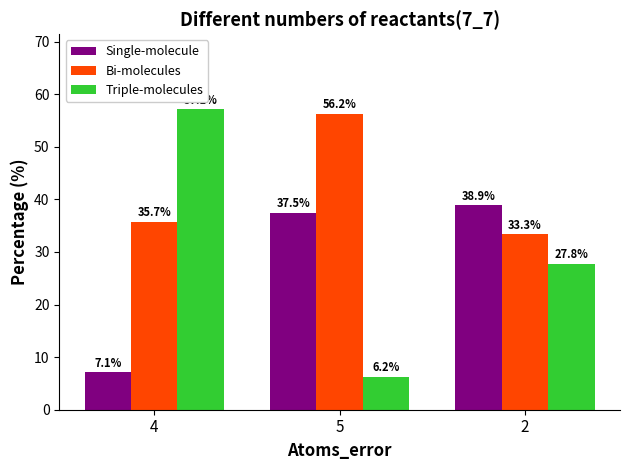

True or false: Single-molecule has a value of 38.9 at 2.

True